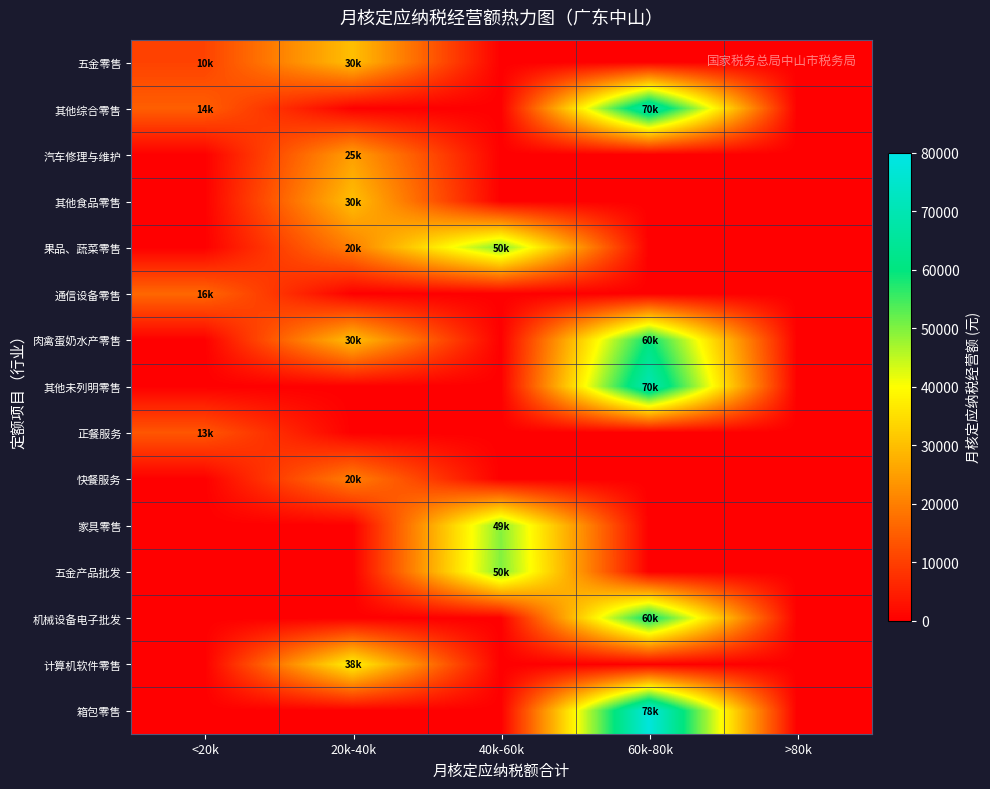

At which category is the sum across all series the highest?

60k-80k